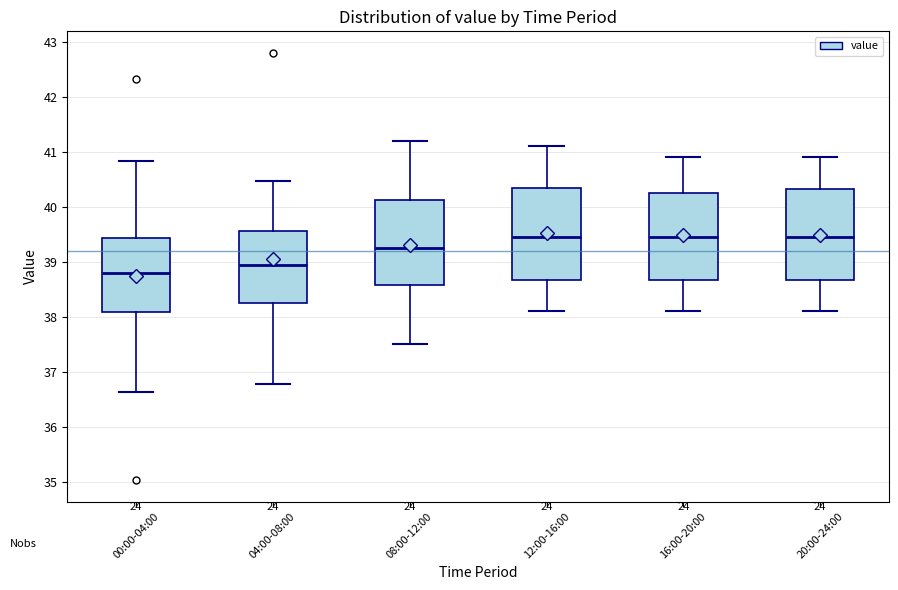

Where does the median line of the box for 20:00-24:00 sit on the y-axis? The values are not printed on the chart, so give them approximately, as read against the axis.

39.5